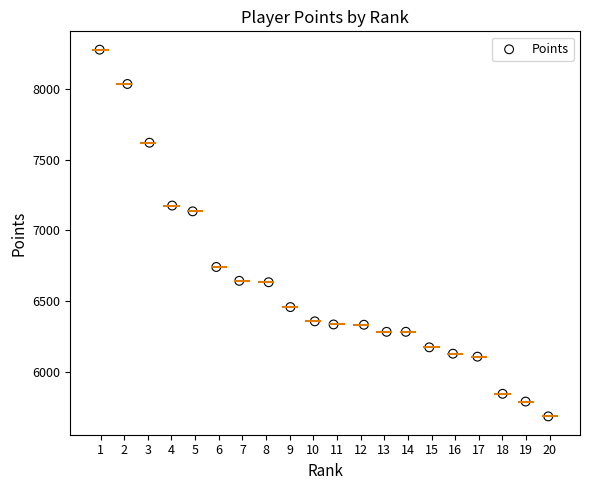

What Y value in the scatter plot is closest to 6981?

7135